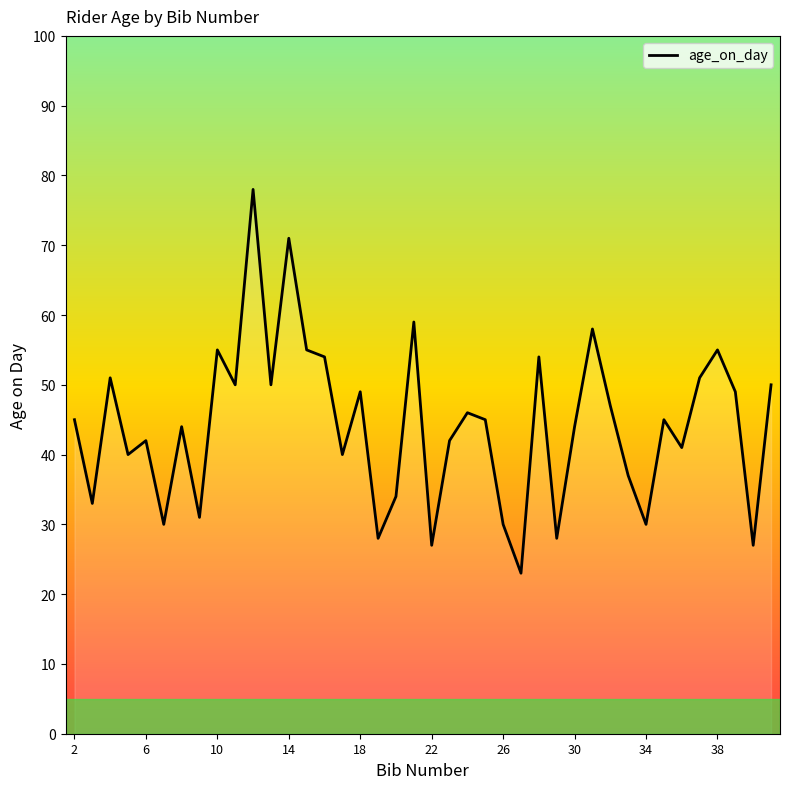

Reading left to right, list all the values displayed in this chart.

45	33	51	40	42	30	44	31	55	50	78	50	71	55	54	40	49	28	34	59	27	42	46	45	30	23	54	28	44	58	47	37	30	45	41	51	55	49	27	50